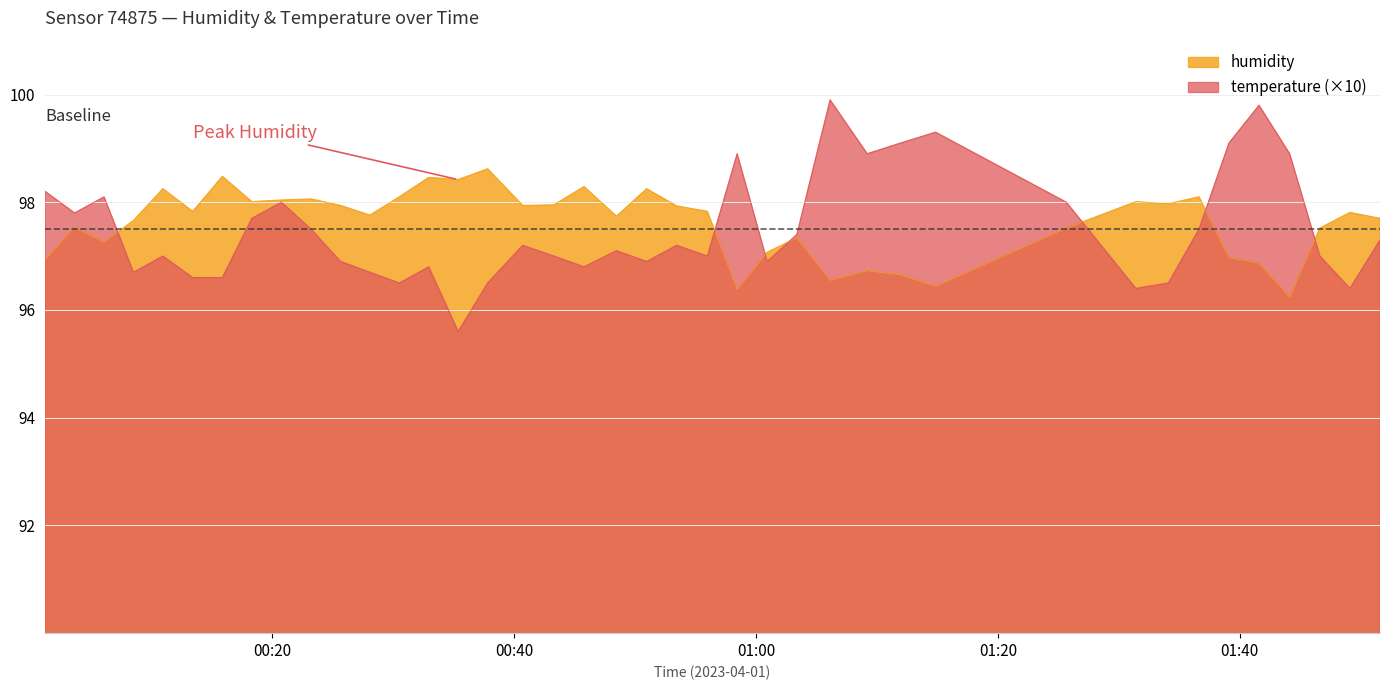

What is the difference between the temperature values at 2023-04-01T01:49:07 and 2023-04-01T01:44:08?

2.5